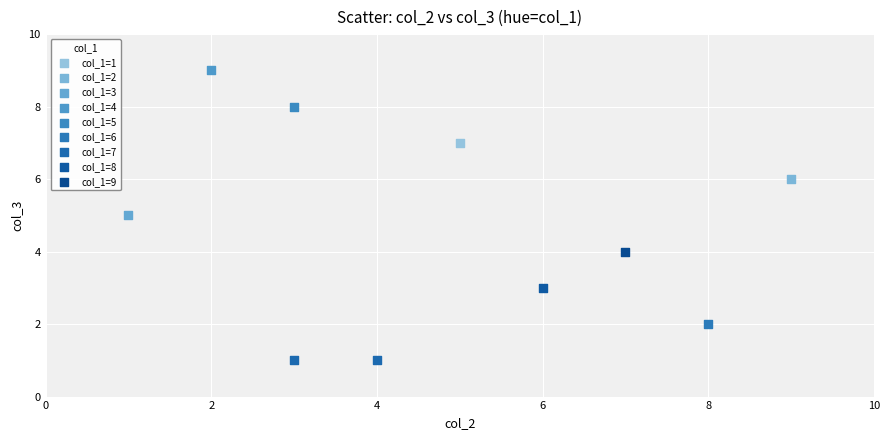

Which series reaches the minimum Y coordinate?

col_1=7